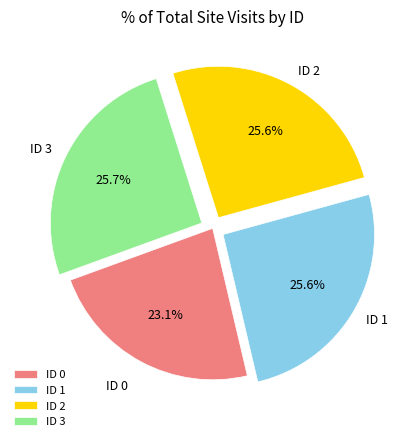

What is the smallest slice in the pie chart?

ID 0